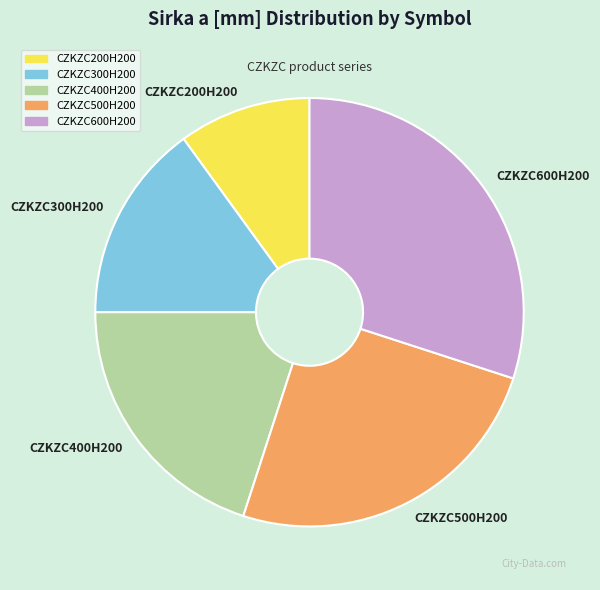

Combined, do CZKZC300H200 and CZKZC600H200 account for over 50%?

No